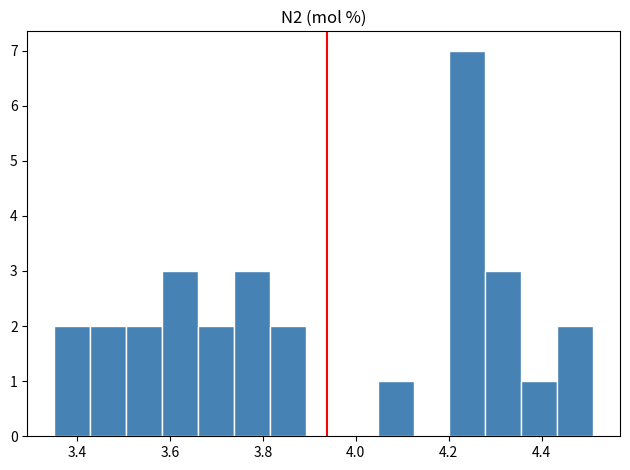

Around what value on the x-axis is the tallest bar? Give the approximate position of its centre, as read against the axis.

4.24